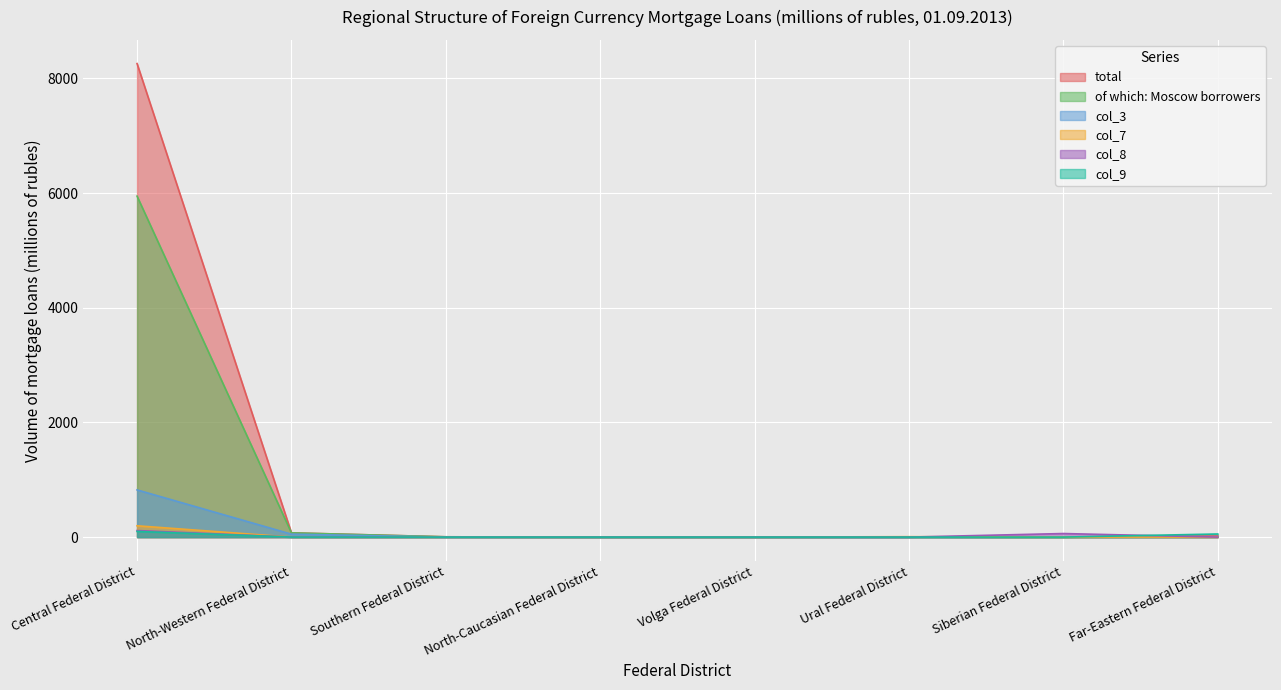

The value of col_8 at Far-Eastern Federal District is 0. True or false?

True